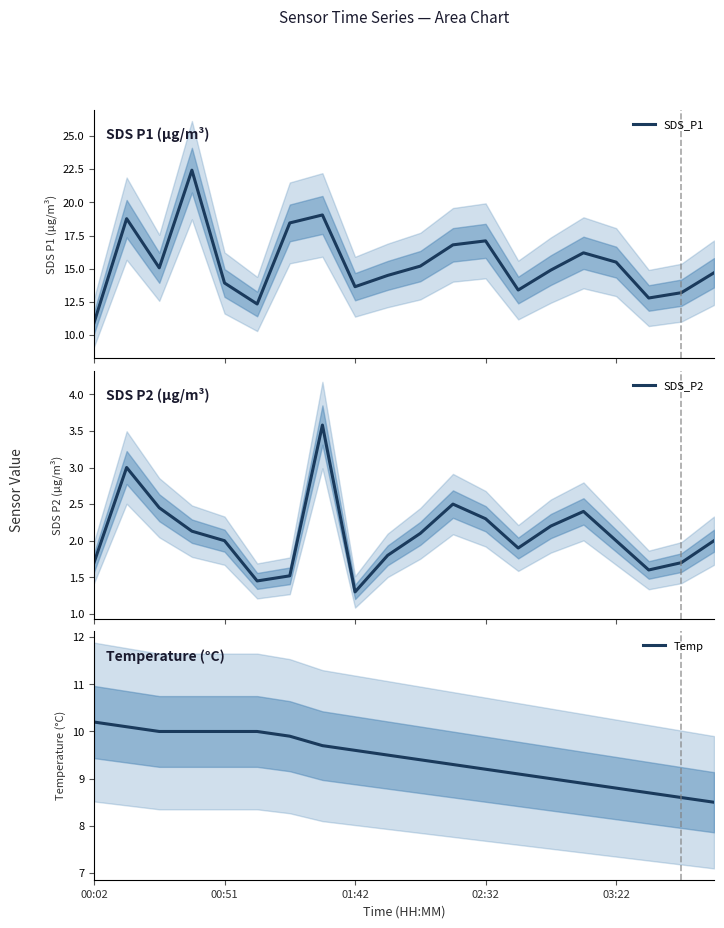

True or false: SDS_P1 and SDS_P2 cross at least once.

False